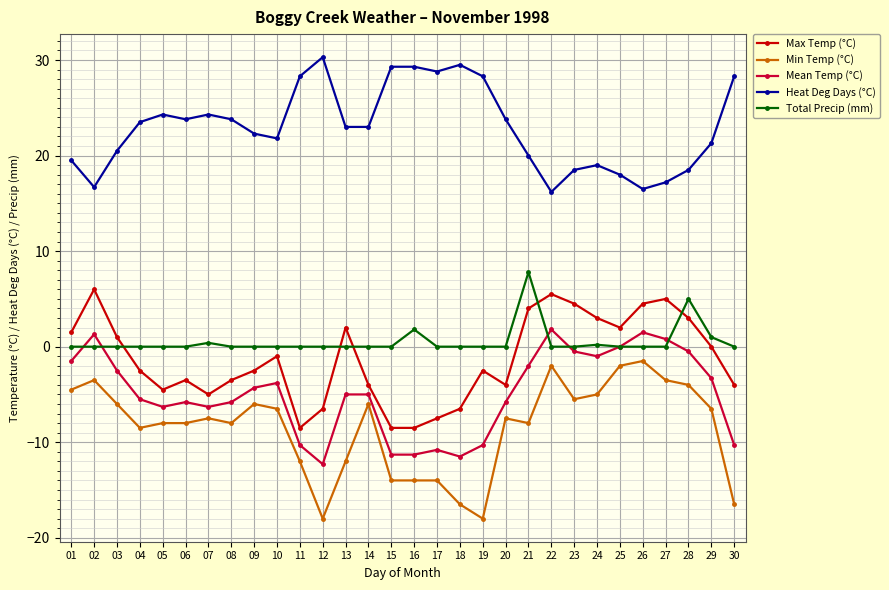

The value of Max Temp (°C) at 14 is -4.0. True or false?

True